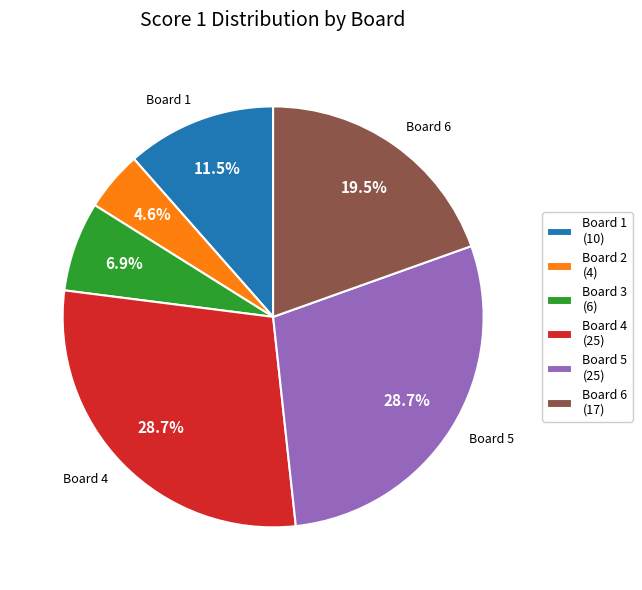

What is the smallest slice in the pie chart?

Board 2